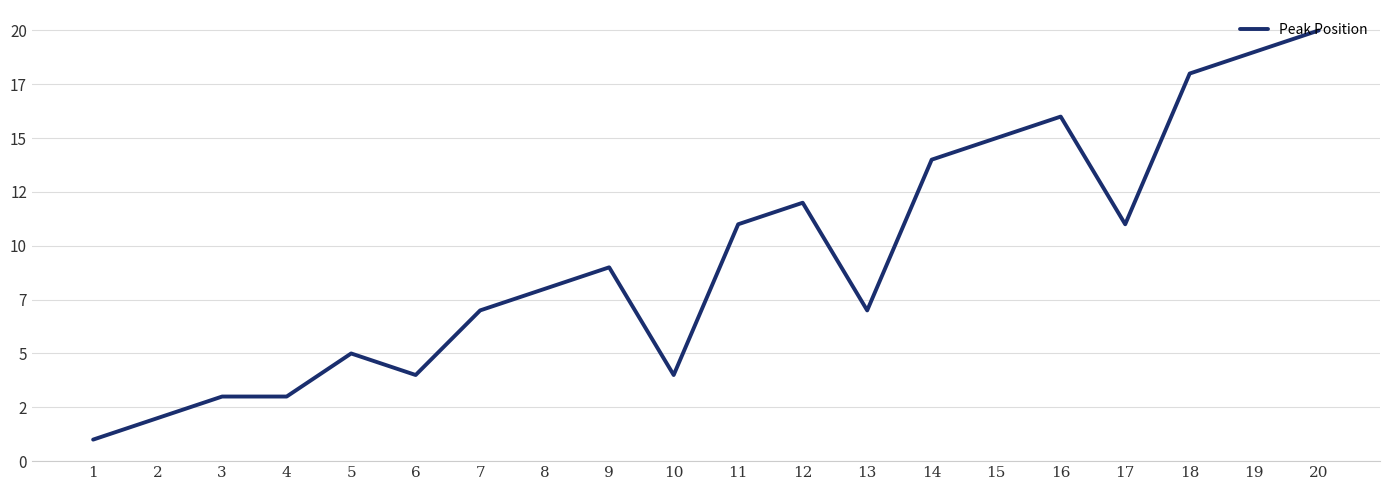

At which category does the data reach its first local peak?

5